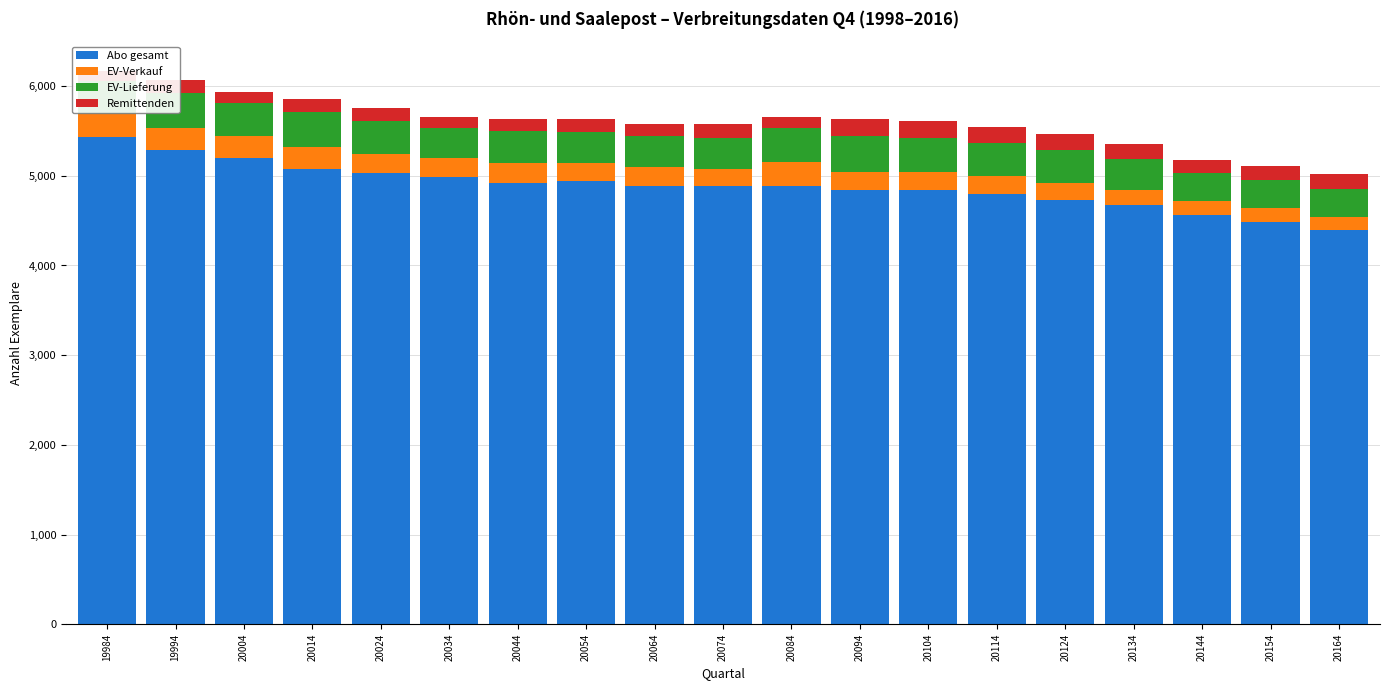

List the series in order of their peak value, highest first.

Abo gesamt, EV-Lieferung, EV-Verkauf, Remittenden